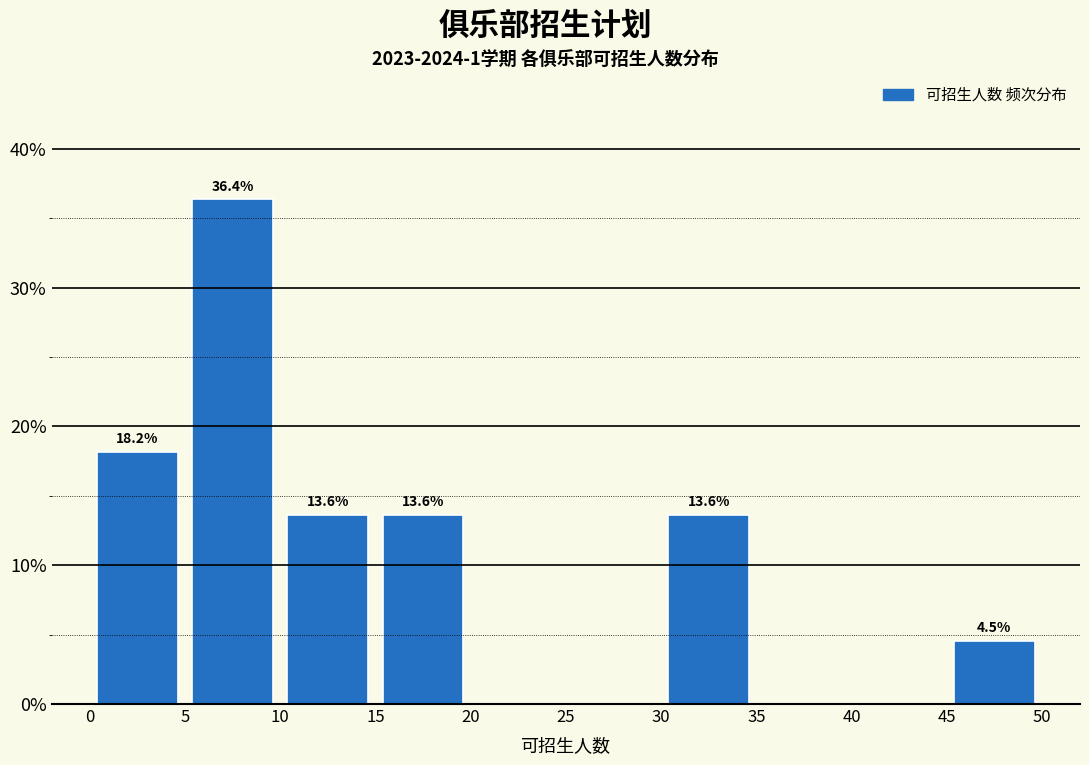

Which range on the x-axis has the tallest bar?

5 to 10